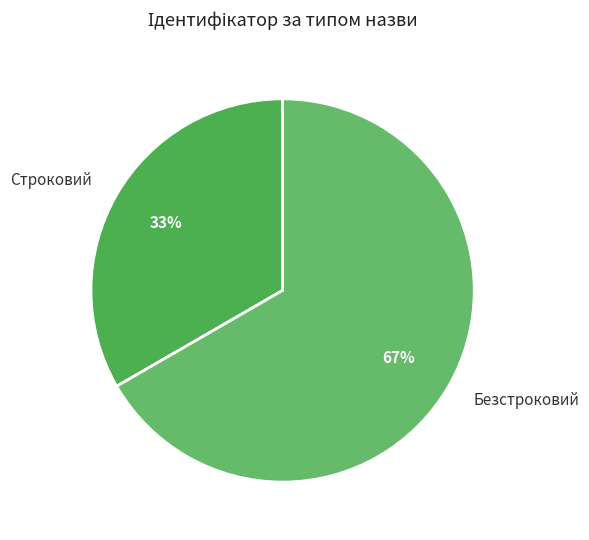

What percentage is the Безстроковий slice, to the nearest percent?

67%